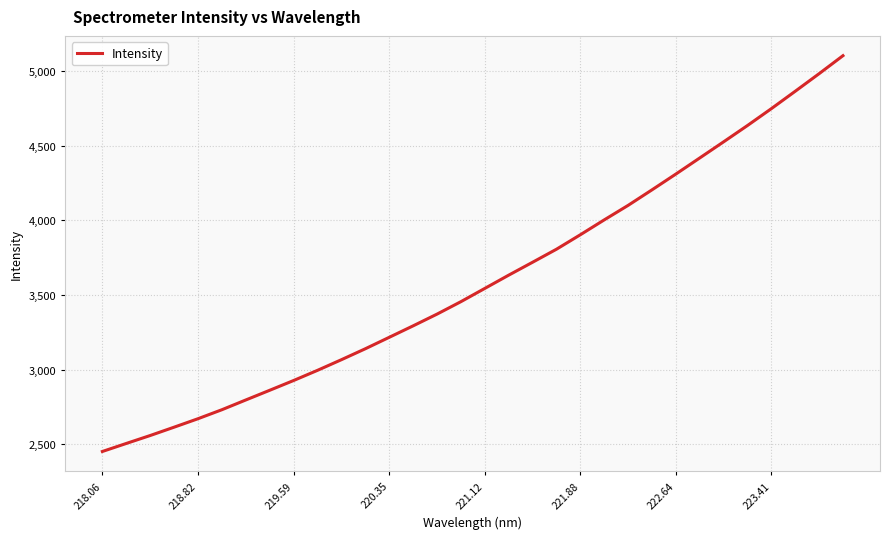

What is the difference between the maximum and minimum values?

2652.9